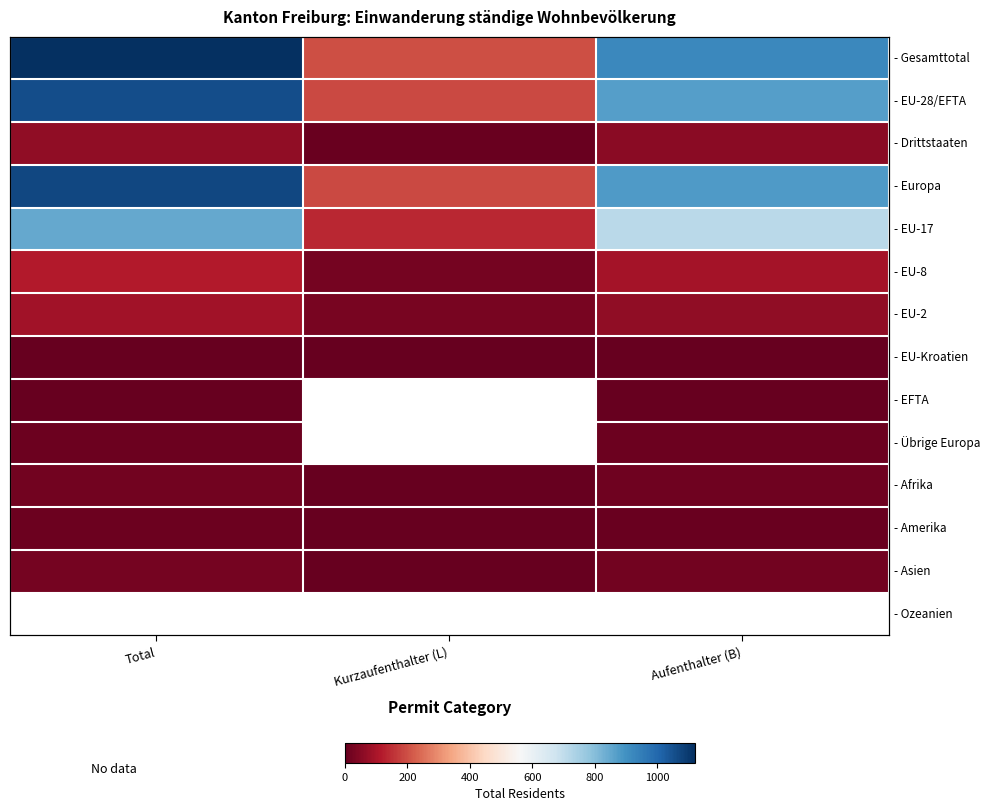

At how many categories does at least one series exceed 43?

3